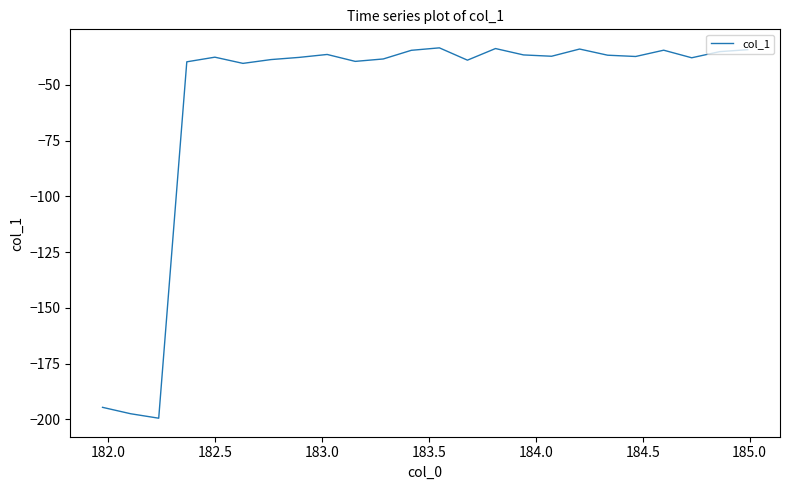

What is the minimum value shown in the chart?

-199.5